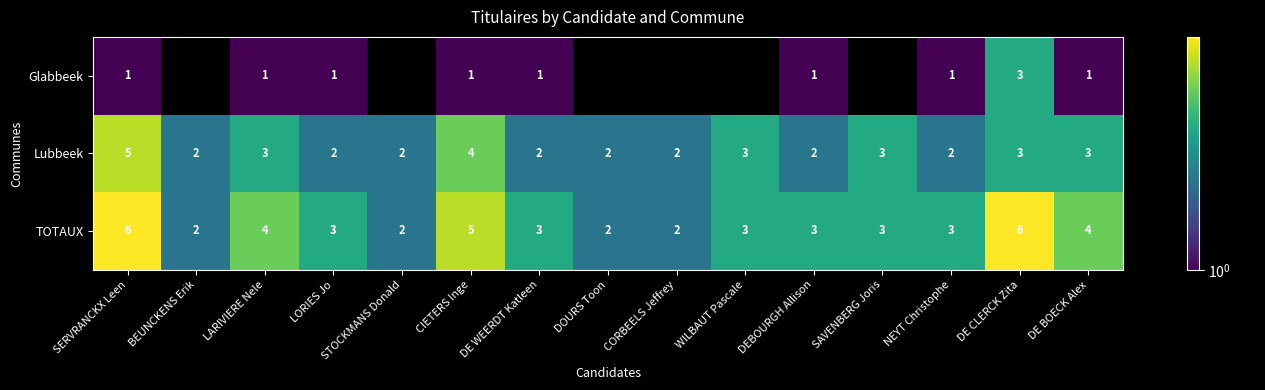

What is the highest value of the TOTAUX series?

6